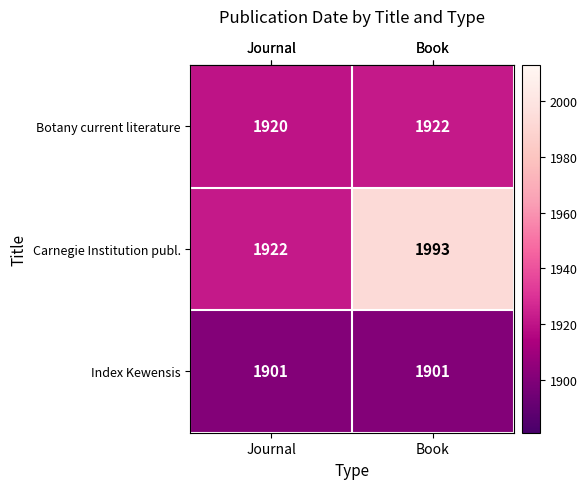

What is the sum of the Botany current literature values at Journal and Book?

3842